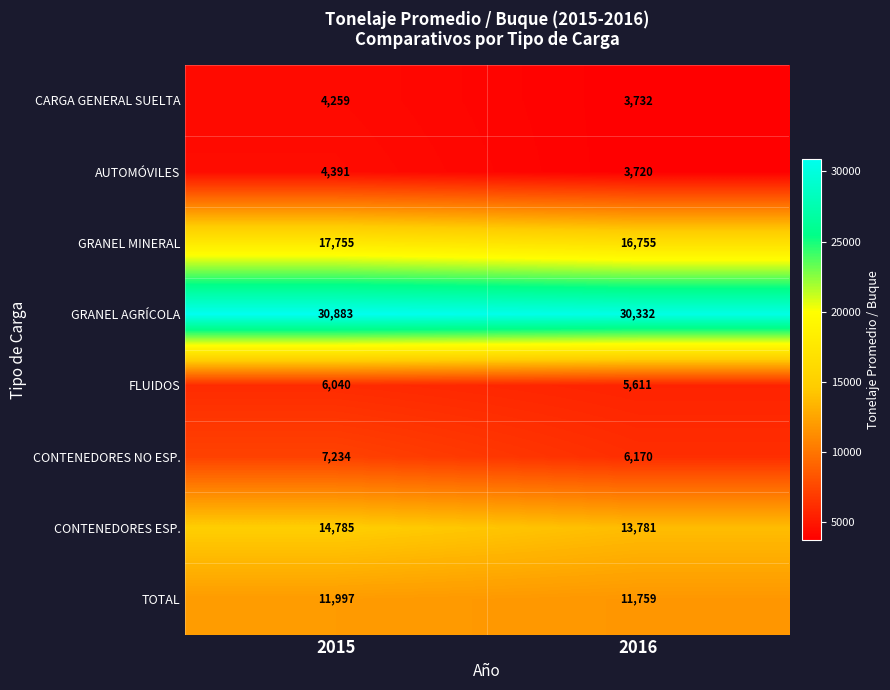

What is the approximate value of TOTAL at 2016, to the nearest 5?

11760